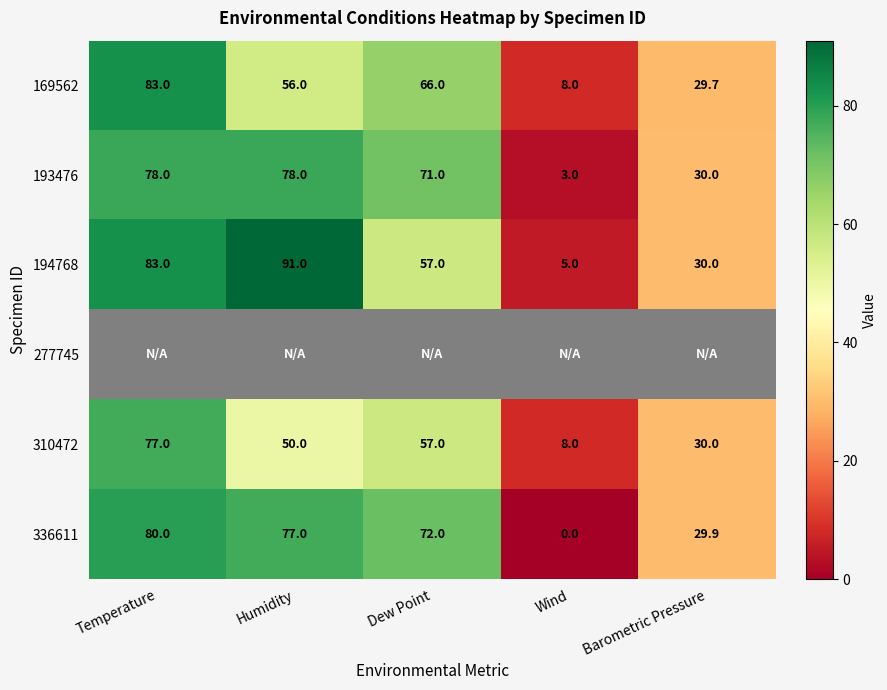

The 336611 series shows 127.3 at Dew Point. True or false?

False